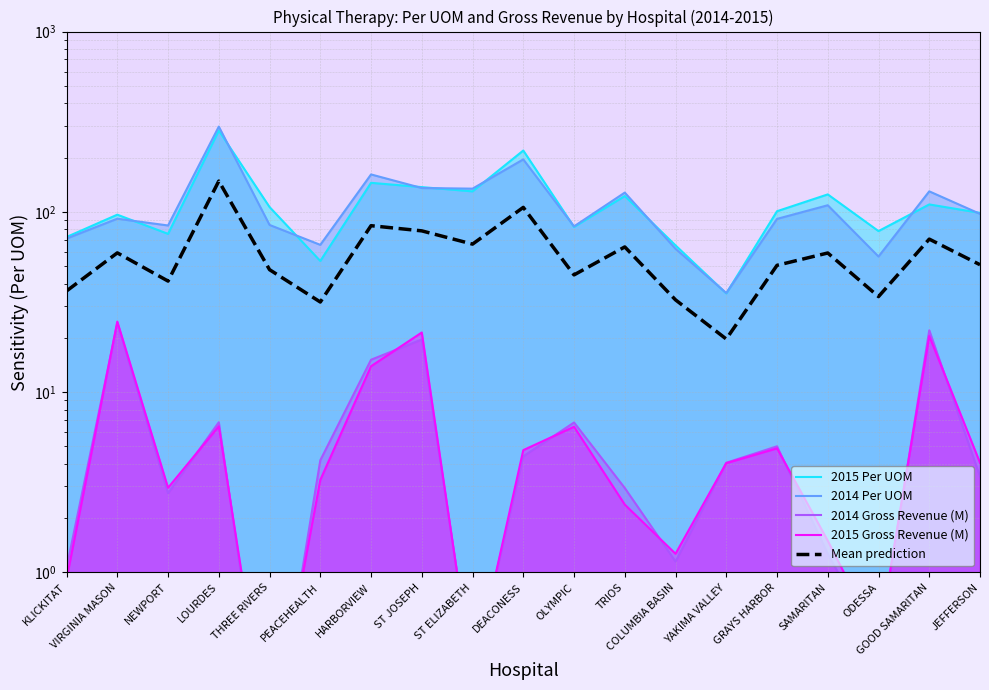

What is the spread (max minus min) of values at TRIOS?

125.5